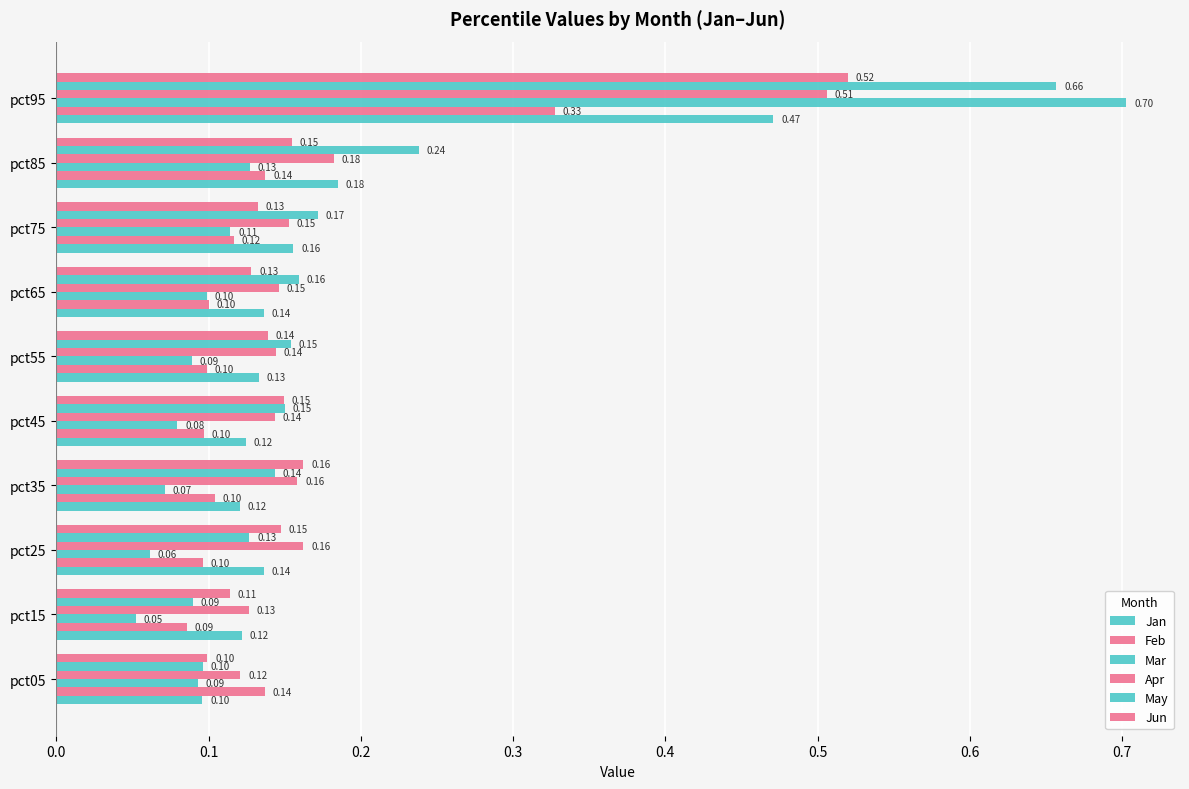

Count the number of data series in this chart.

6